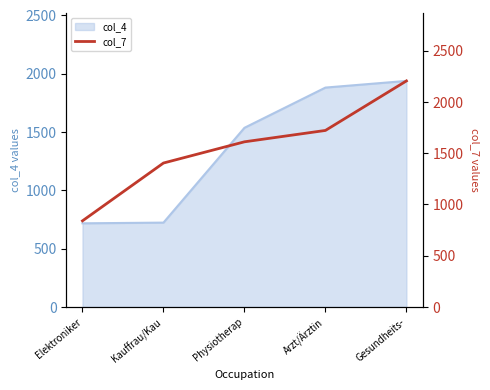

Which category has the highest value in the col_4 series?

Gesundheits-